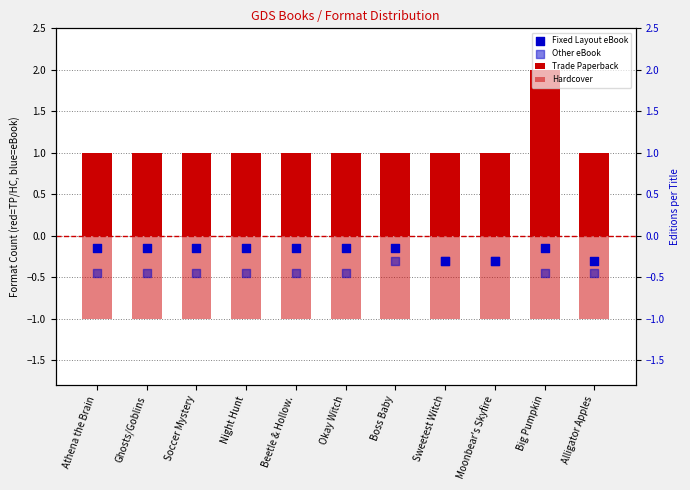

Which series reaches the minimum Y coordinate?

Hardcover